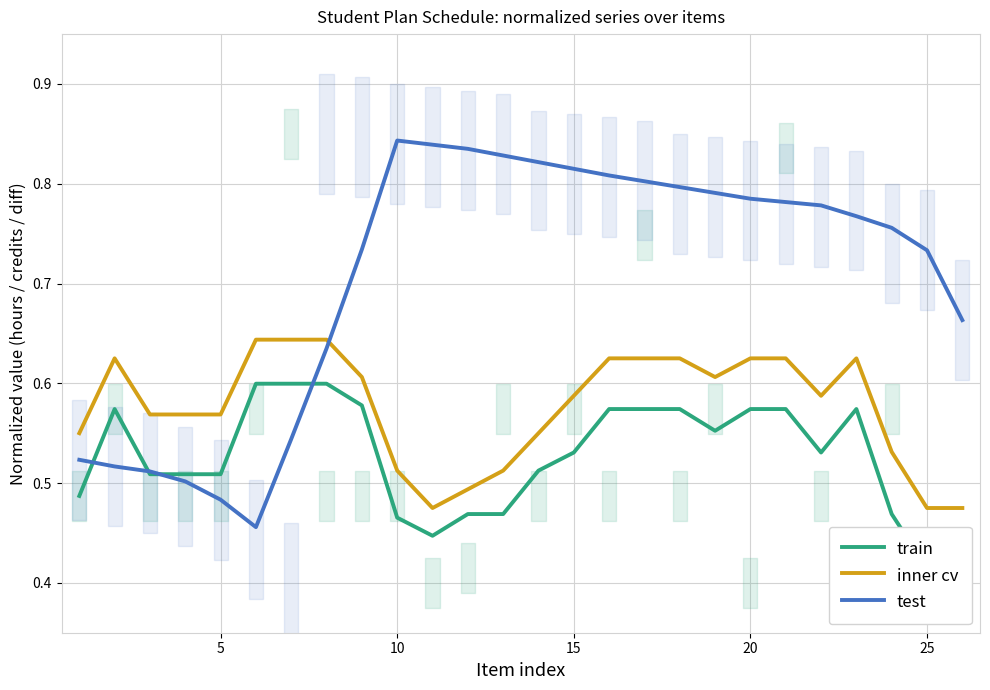

Reading left to right, extract all data points from this chart.

train: 0.5	0.6	0.5	0.5	0.5	0.6	0.6	0.6	0.6	0.5	0.4	0.5	0.5	0.5	0.5	0.6	0.6	0.6	0.6	0.6	0.6	0.5	0.6	0.5	0.4	0.4
inner cv: 0.6	0.6	0.6	0.6	0.6	0.6	0.6	0.6	0.6	0.5	0.5	0.5	0.5	0.6	0.6	0.6	0.6	0.6	0.6	0.6	0.6	0.6	0.6	0.5	0.5	0.5
test: 0.5	0.5	0.5	0.5	0.5	0.5	0.5	0.6	0.7	0.8	0.8	0.8	0.8	0.8	0.8	0.8	0.8	0.8	0.8	0.8	0.8	0.8	0.8	0.8	0.7	0.7